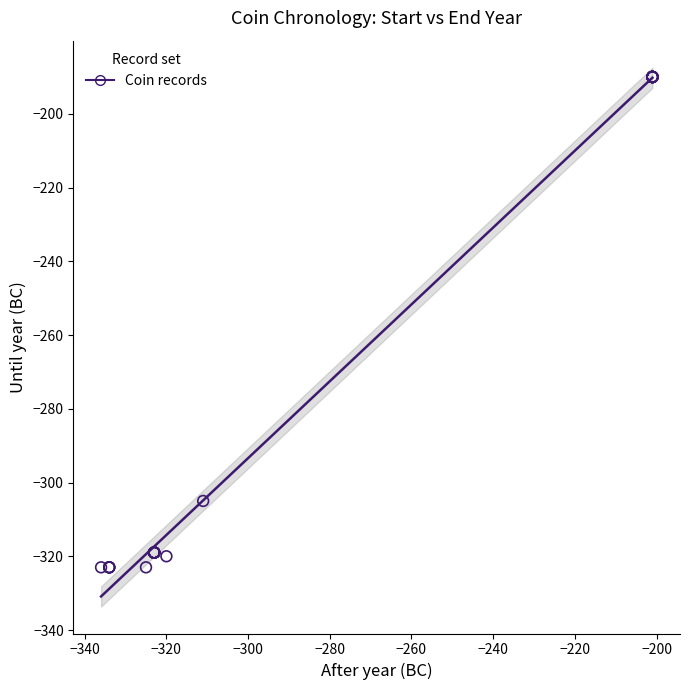

What Y value in the scatter plot is closest to -256?

-305